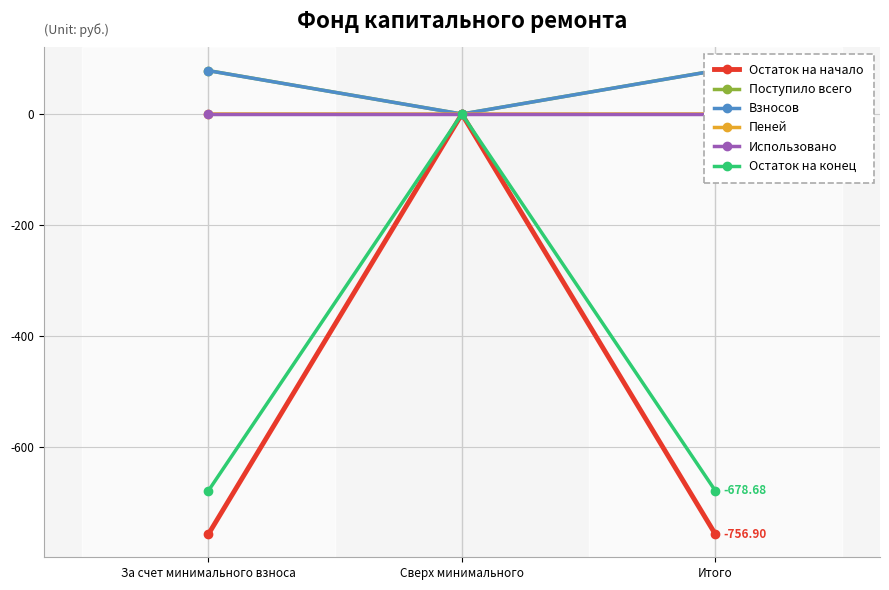

How many values in the Остаток на начало series are below -756?

2